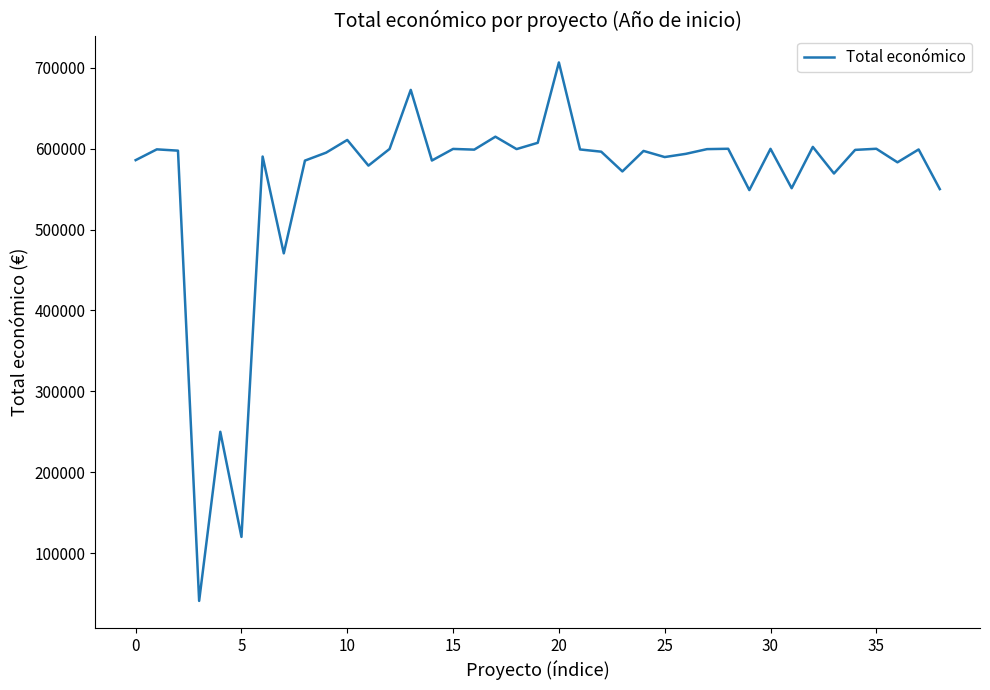

What is the minimum value shown in the chart?

40876